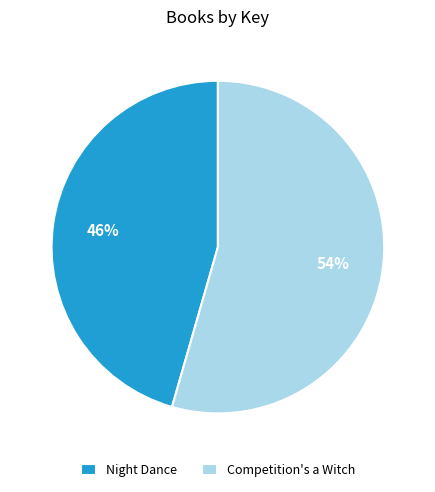

Does Competition's a Witch represent more than half of the total?

Yes